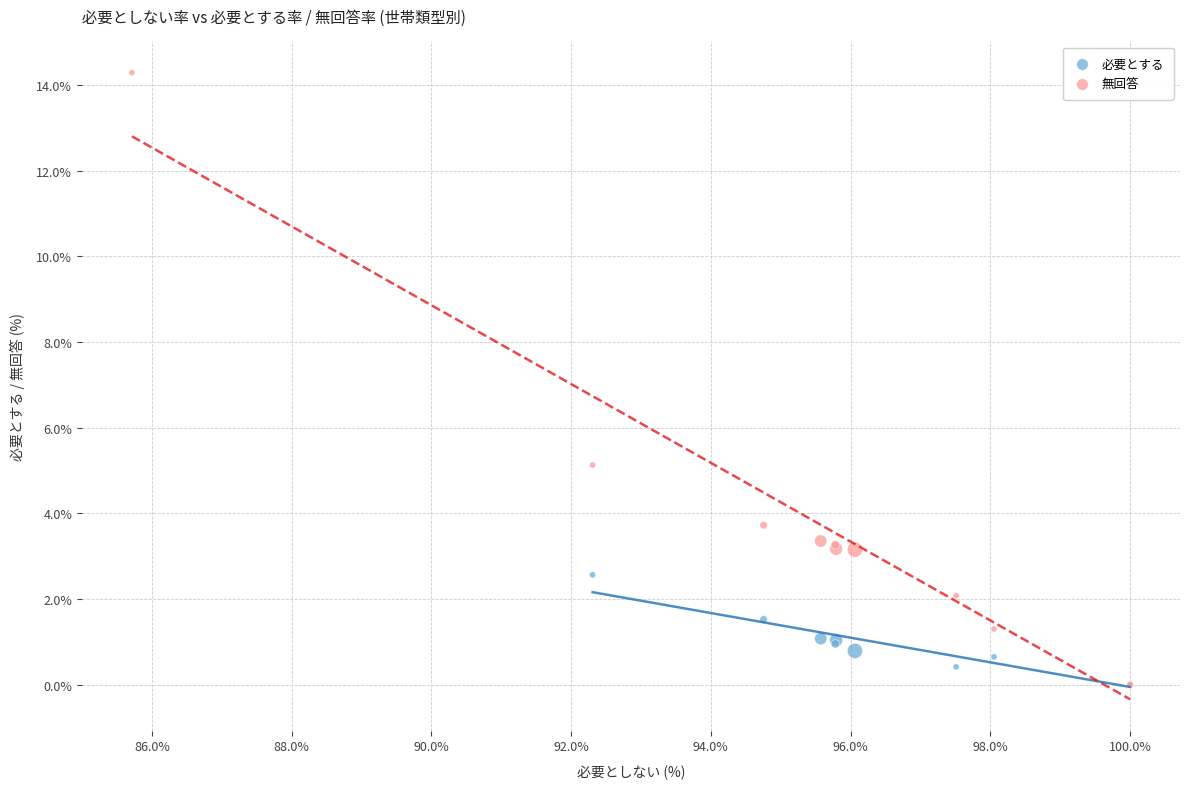

Which series has the largest Y range (max minus min)?

無回答